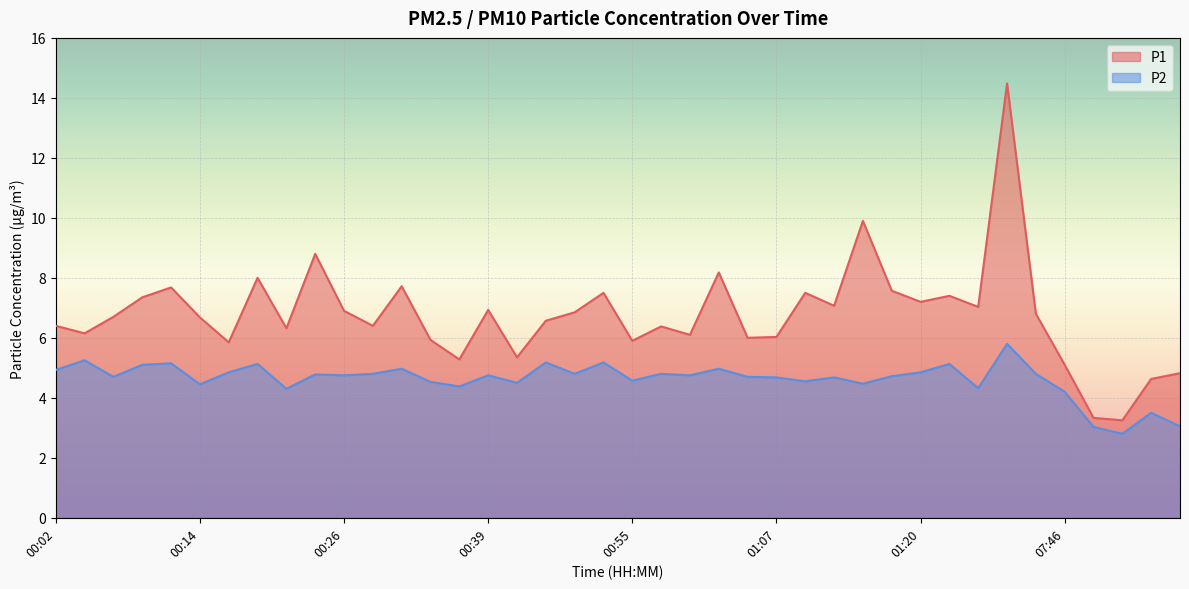

What is the smallest value displayed?

2.8